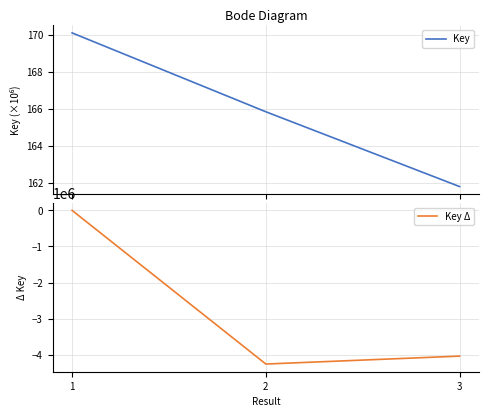

Reading left to right, extract all data points from this chart.

Key: 1=170.1	2=165.8	3=161.8
Key Δ: 1=0.0	2=-4256492.0	3=-4037128.0